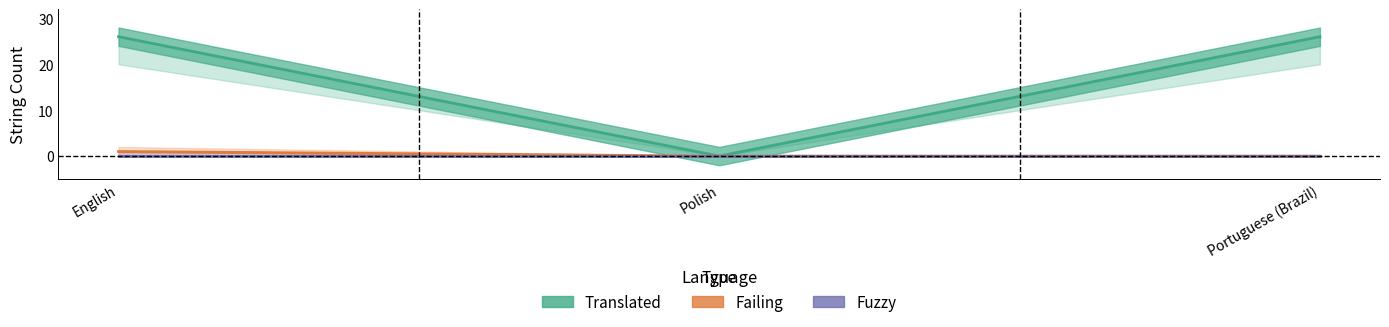

Count the number of data series in this chart.

3